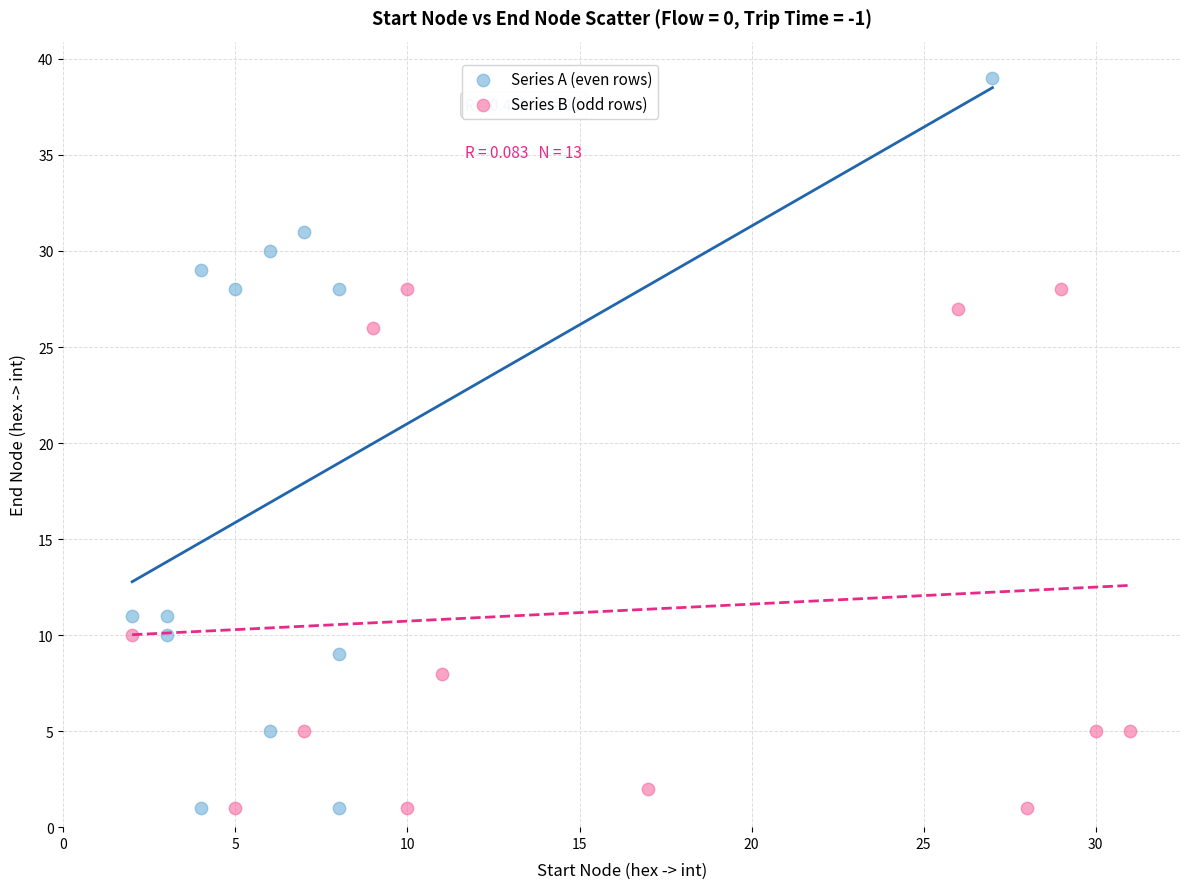

Which series has the largest Y range (max minus min)?

Series A (even rows)